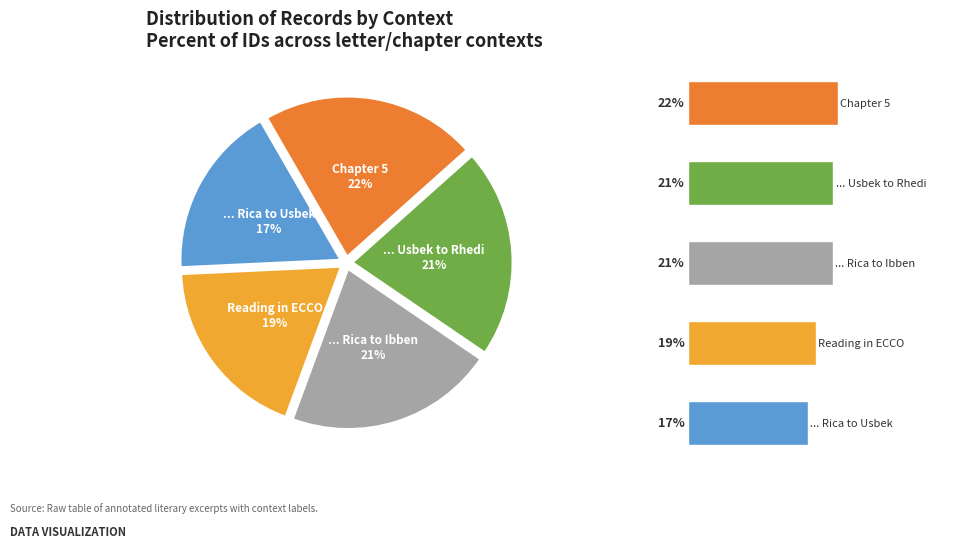

What is the change in value from 0 to 4?

+4.3